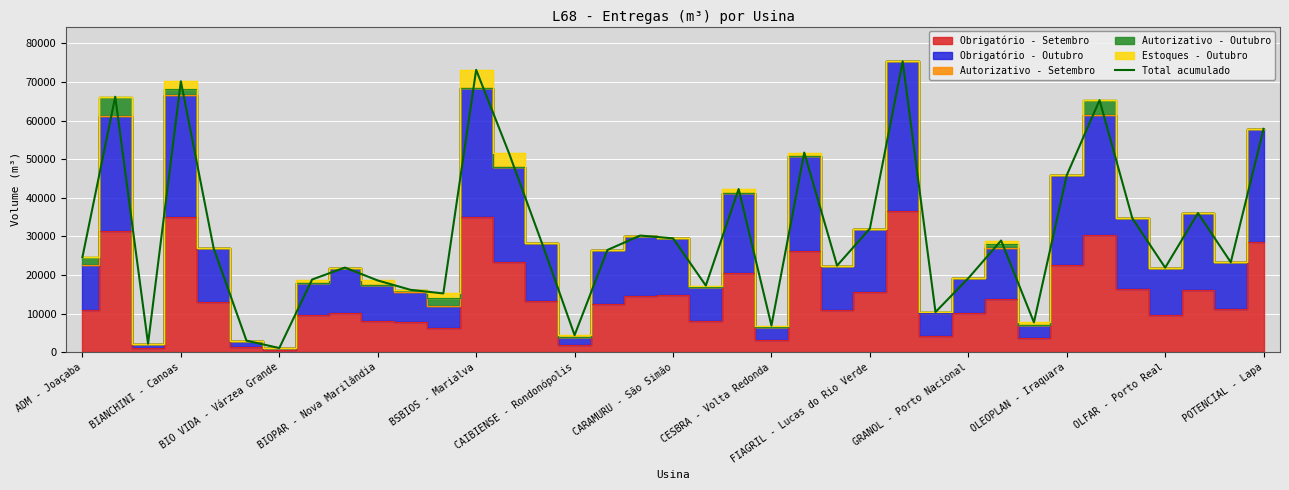

What is the maximum value for Total acumulado?

75340.3